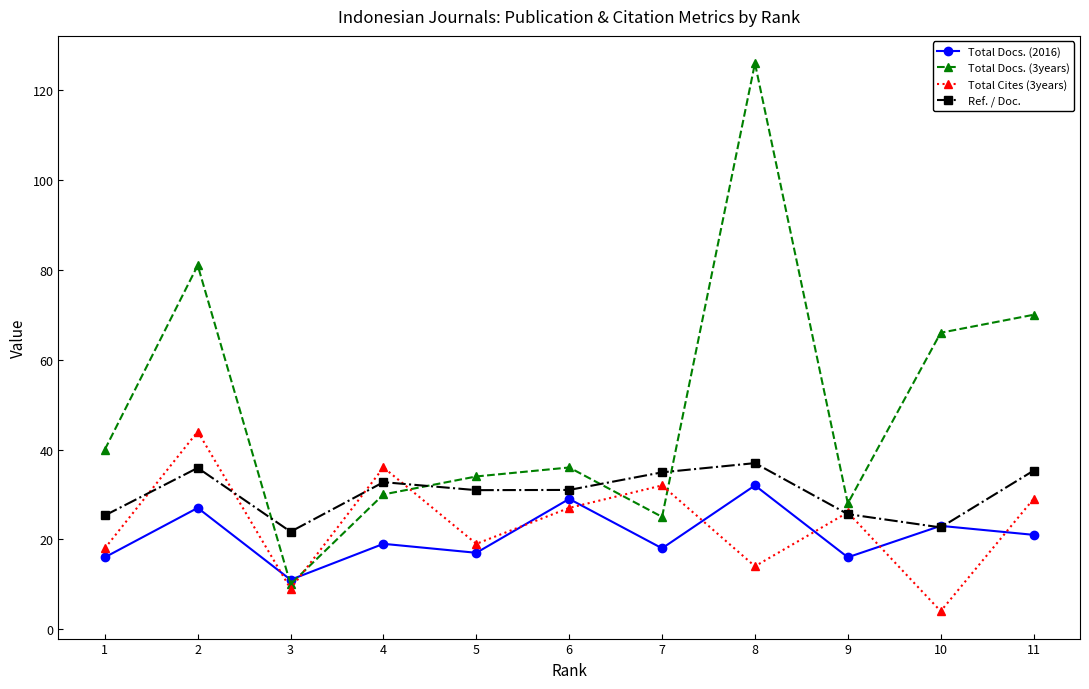

Is this an area chart (filled region under the line)?

No